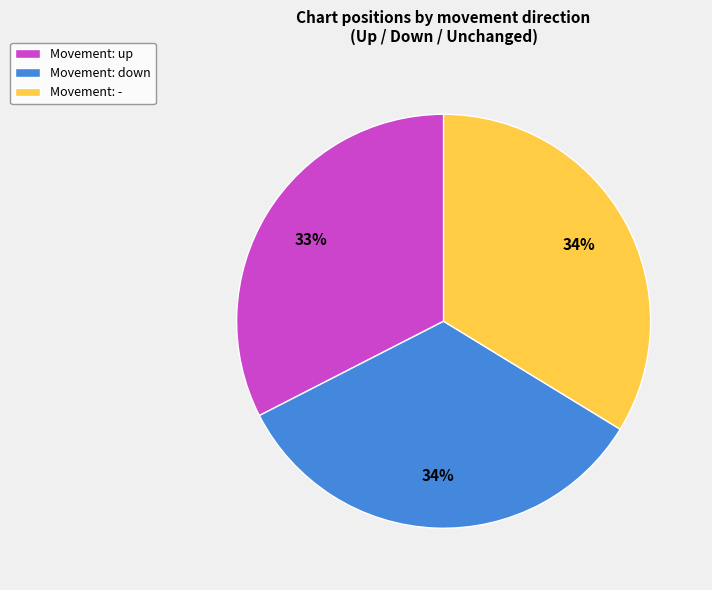

The Movement: down slice represents 34% of the pie. True or false?

True